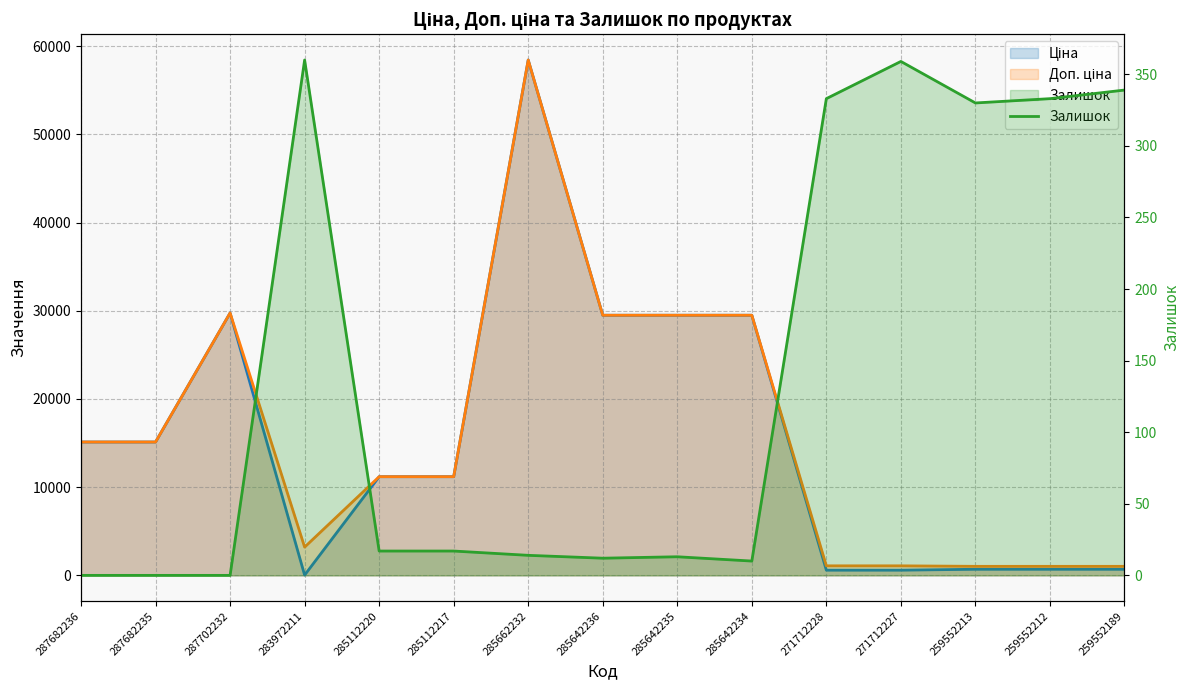

Does the chart have visible grid lines?

Yes